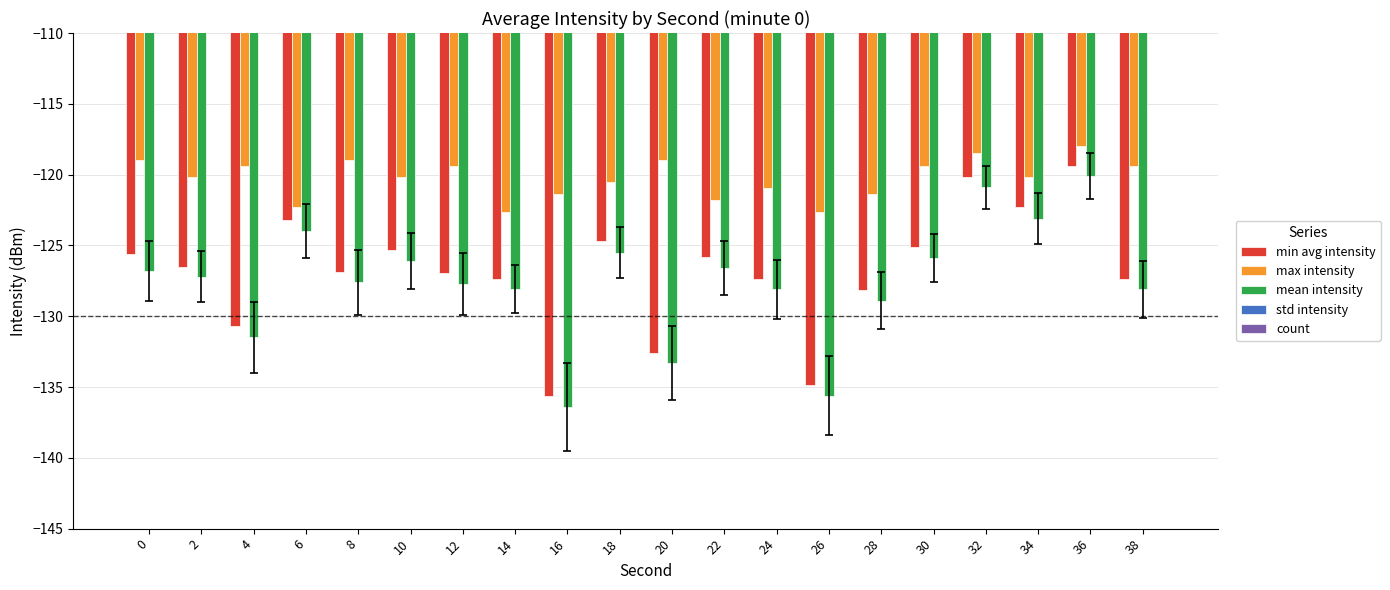

What is the value of the mean intensity bar at the 16th from the left?

-125.9